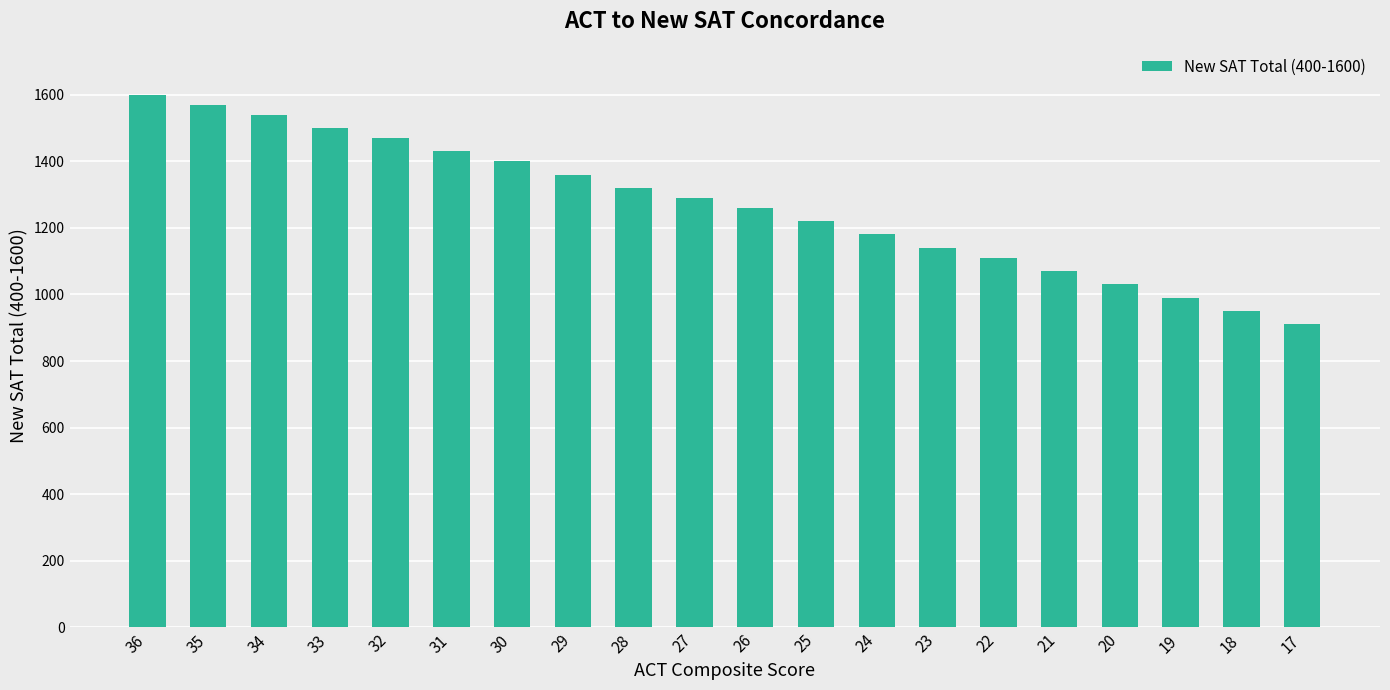

Which has a higher value, 29 or 34?

34